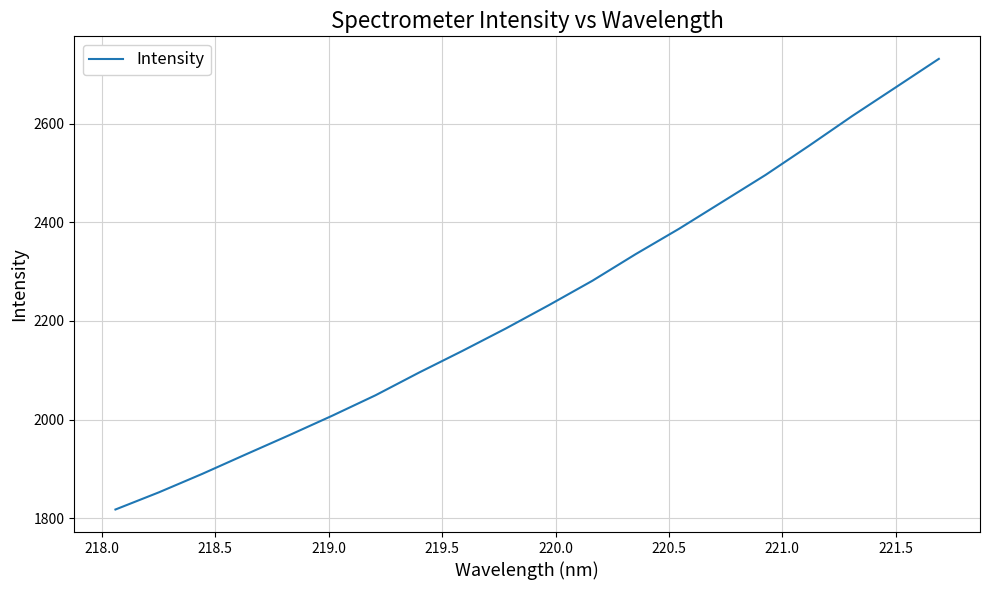

What is the greatest value displayed?

2731.3